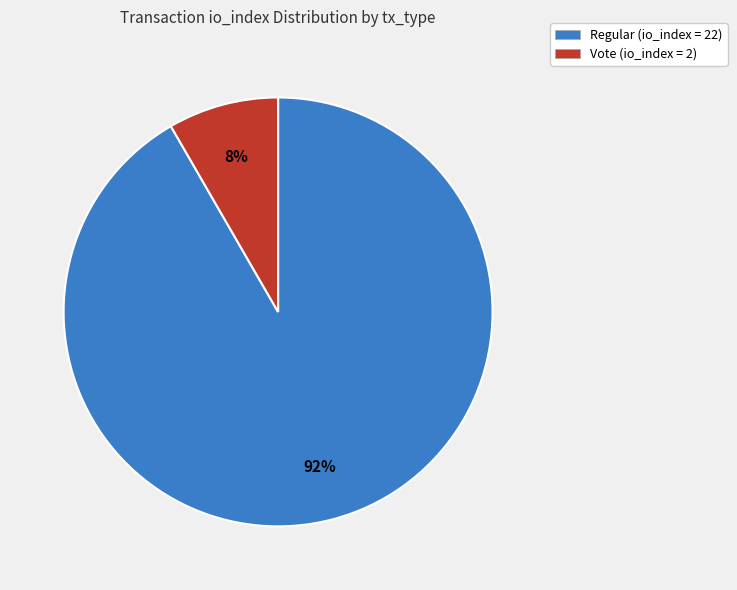

Is there a majority slice in this chart?

Yes